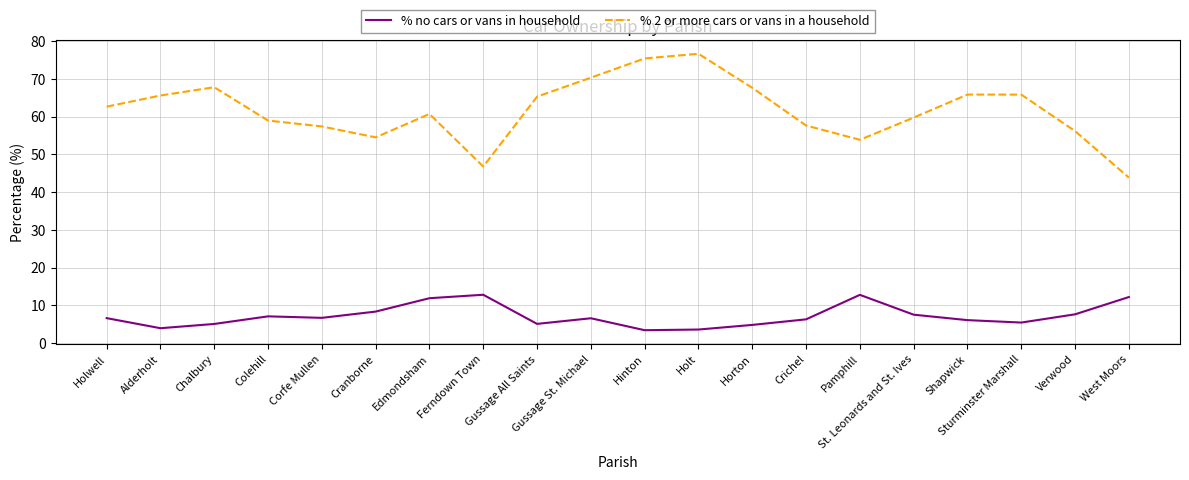

True or false: % no cars or vans in household and % 2 or more cars or vans in a household intersect in this chart.

False